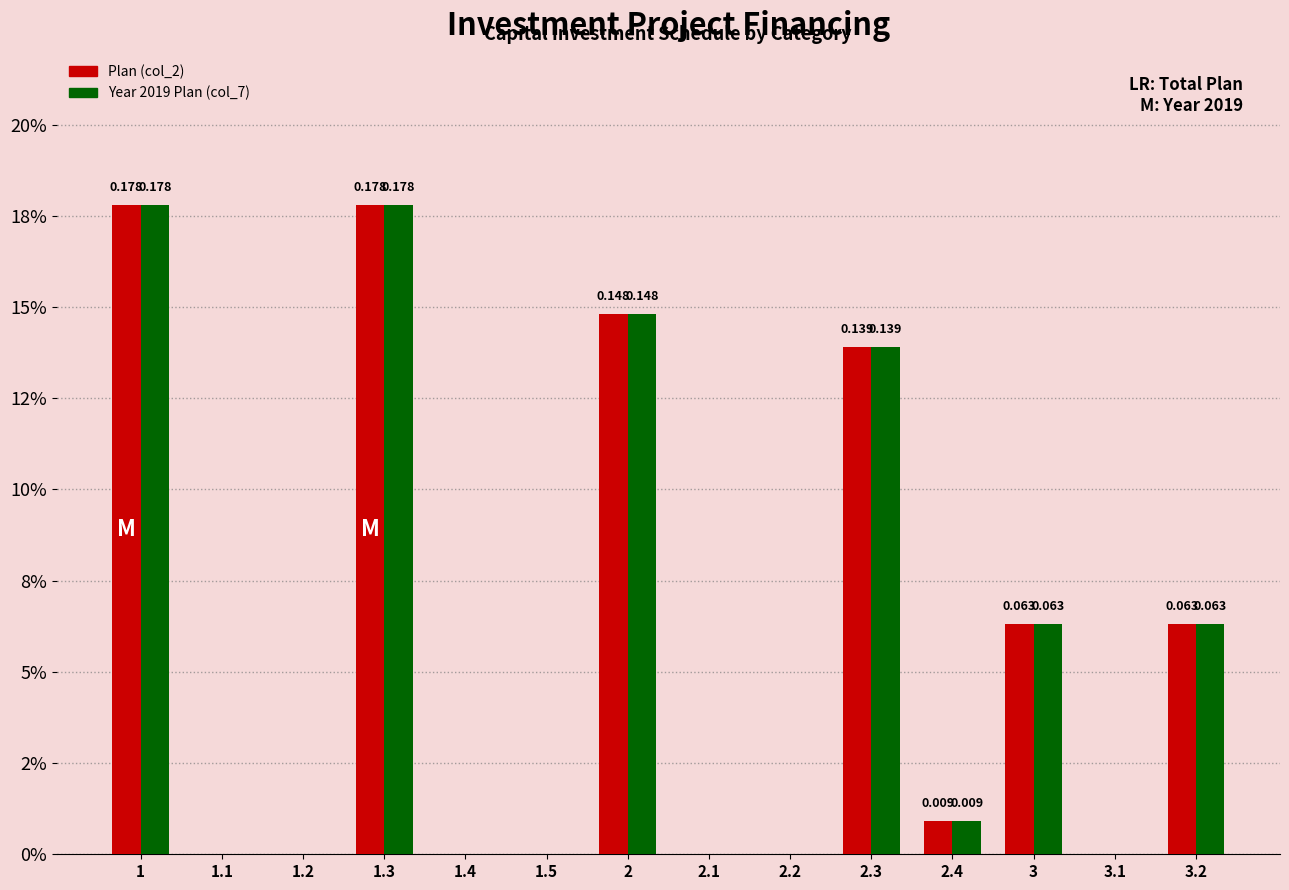

Are the bars grouped side by side (vs. stacked)?

Yes